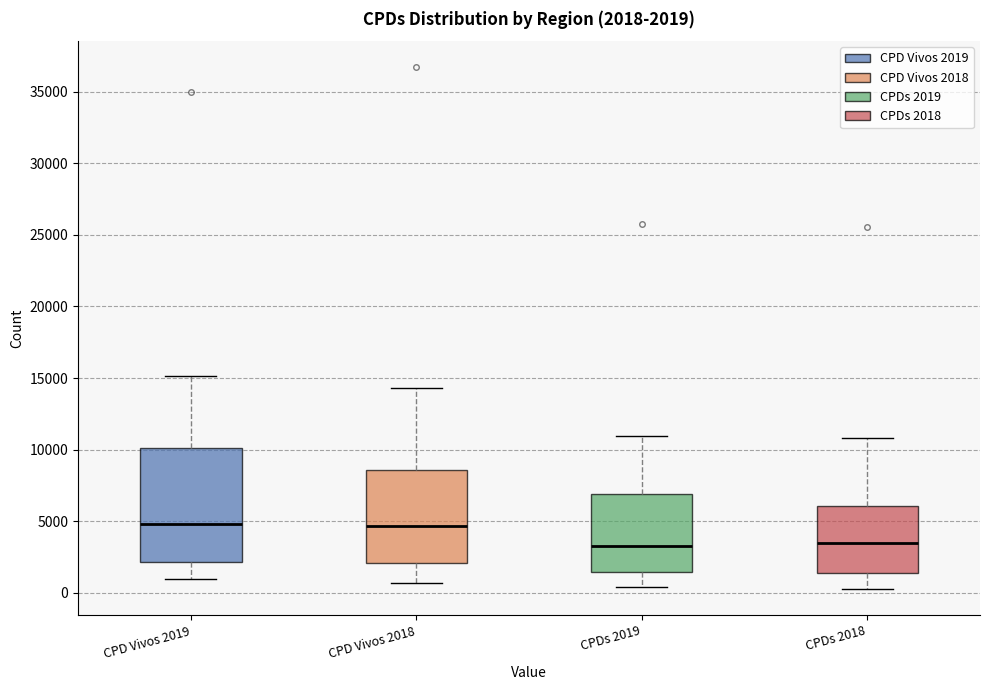

Comparing the boxes themselves (not the whiskers), which one is the tallest?

CPD Vivos 2019